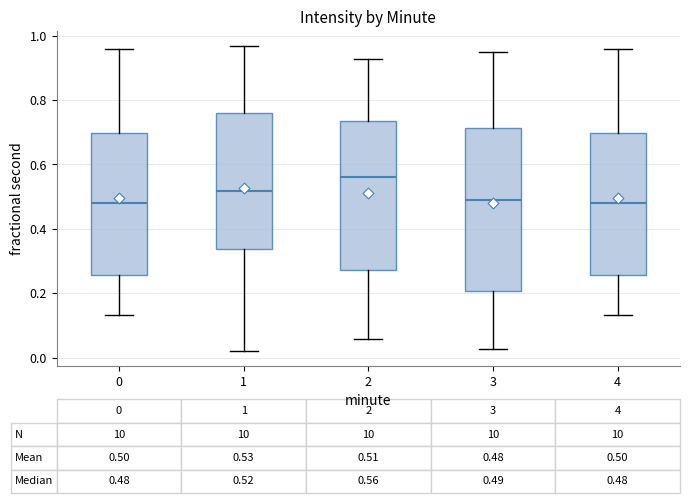

Which box is the tallest, from its lower edge to its upper edge?

3